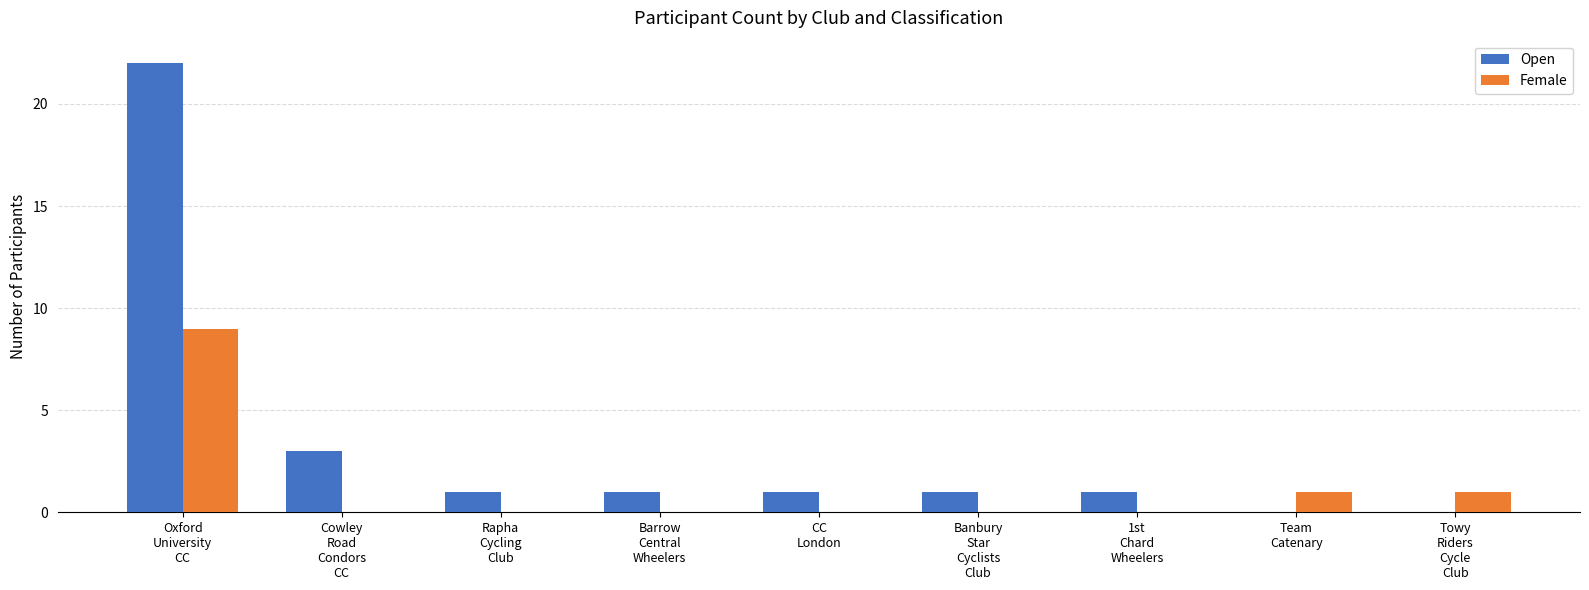

Reading right to left, list all the values displayed in this chart.

Open: 0	0	1	1	1	1	1	3	22
Female: 1	1	0	0	0	0	0	0	9